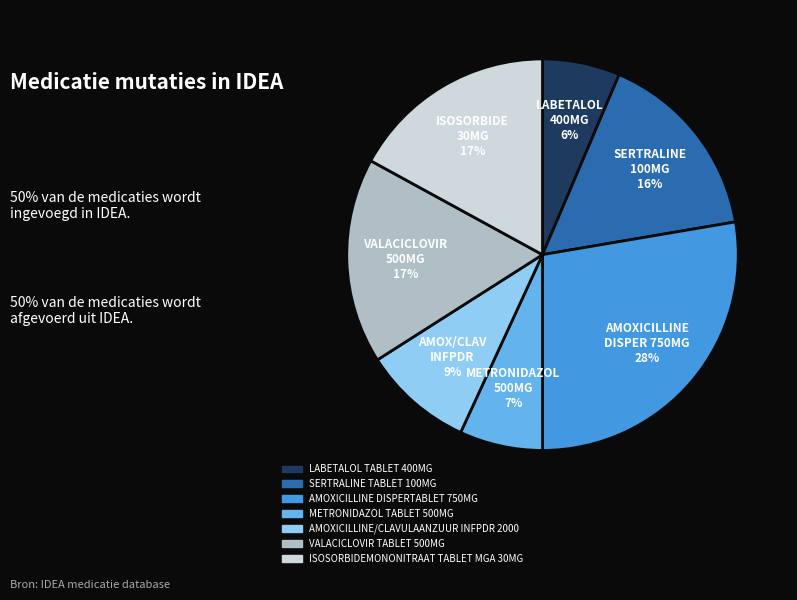

To the nearest percent, what is the average slice percentage?

14%